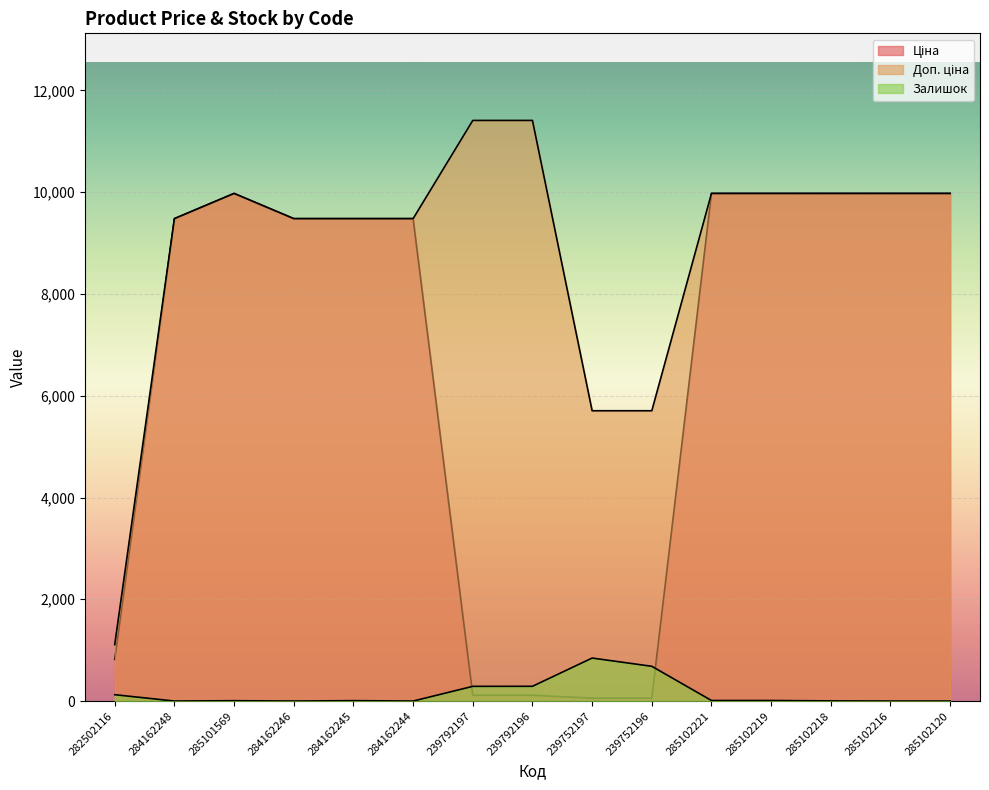

What is the lowest value of the Доп. ціна series?

1109.2